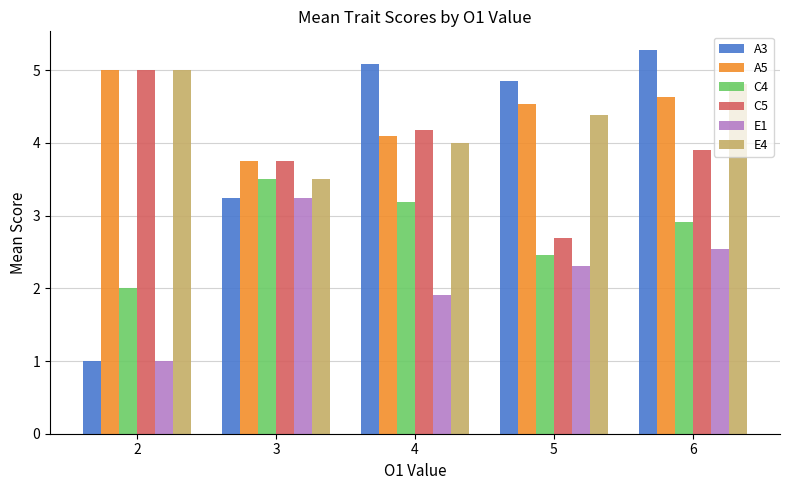

How many bars are there in total?

30